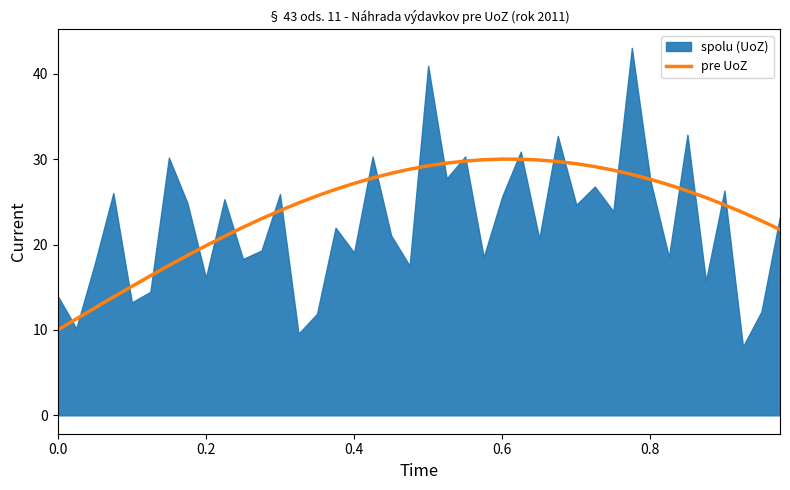

What is the maximum value for pre UoZ?

30.0